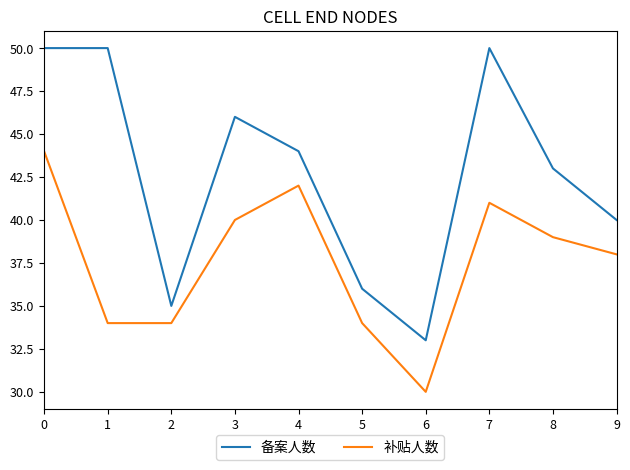

What is the total value across all series at 8?

82